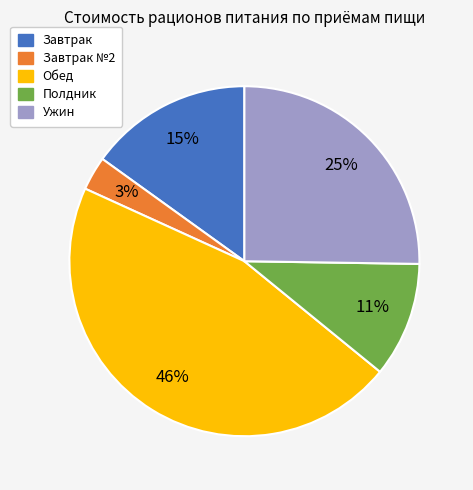

Does any single category account for the majority?

No